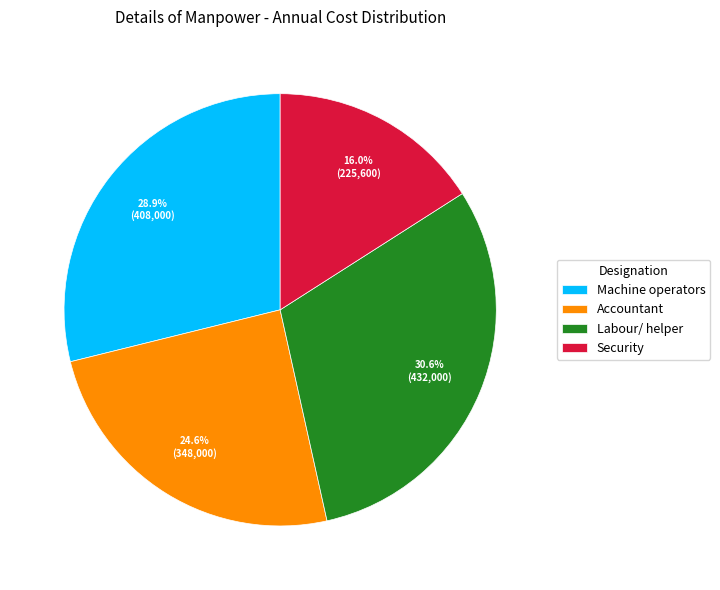

To the nearest percent, what is the difference between the Machine operators and Accountant slice percentages?

4%